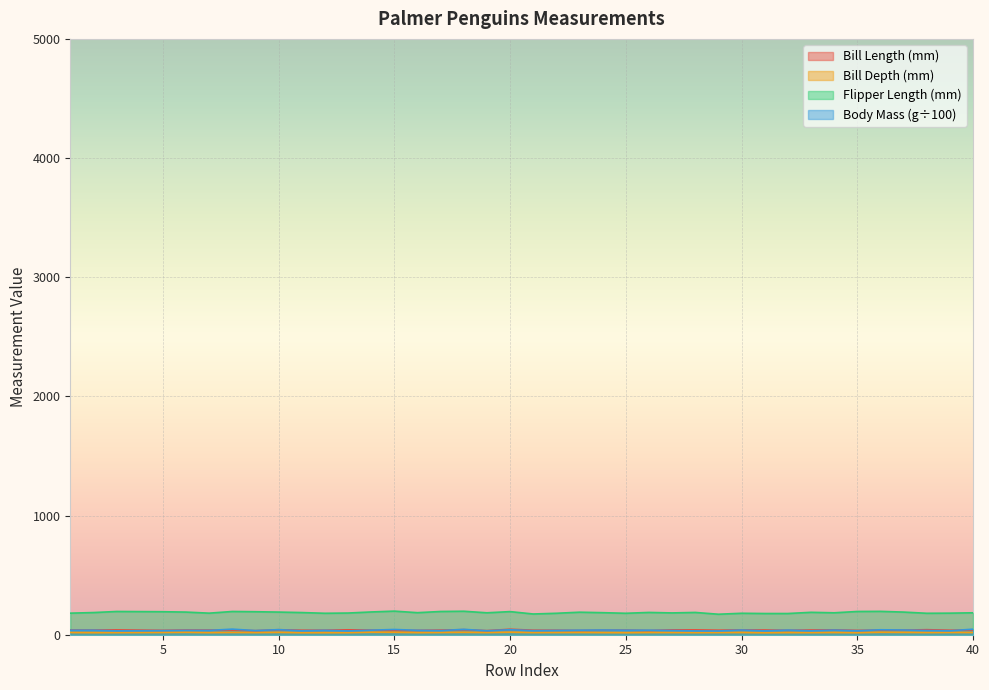

What is the value of the body_mass_g point at the 23rd from the left?

39.5